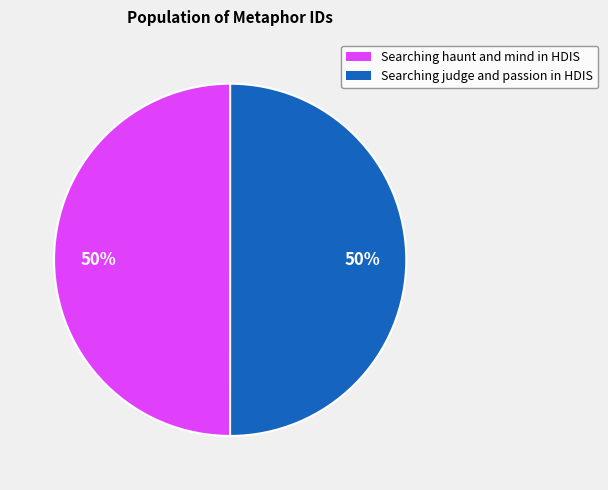

Is it true that Searching judge and passion in HDIS is 50% of the pie?

True